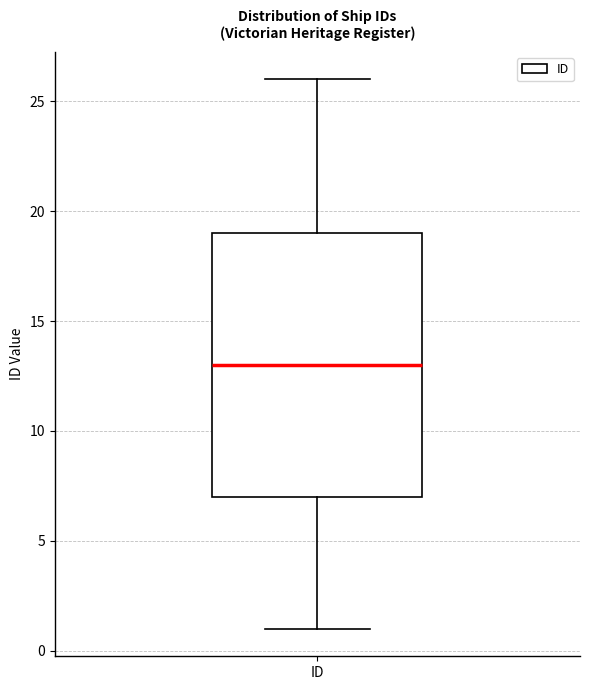

Transcribe this box plot: give where the median line is, the range the box spans, and where the two whiskers end, as read against the y-axis. The values are not printed on the chart, so give them approximately, as read against the axis.

median 13, box 7 to 19, whiskers 1 to 26